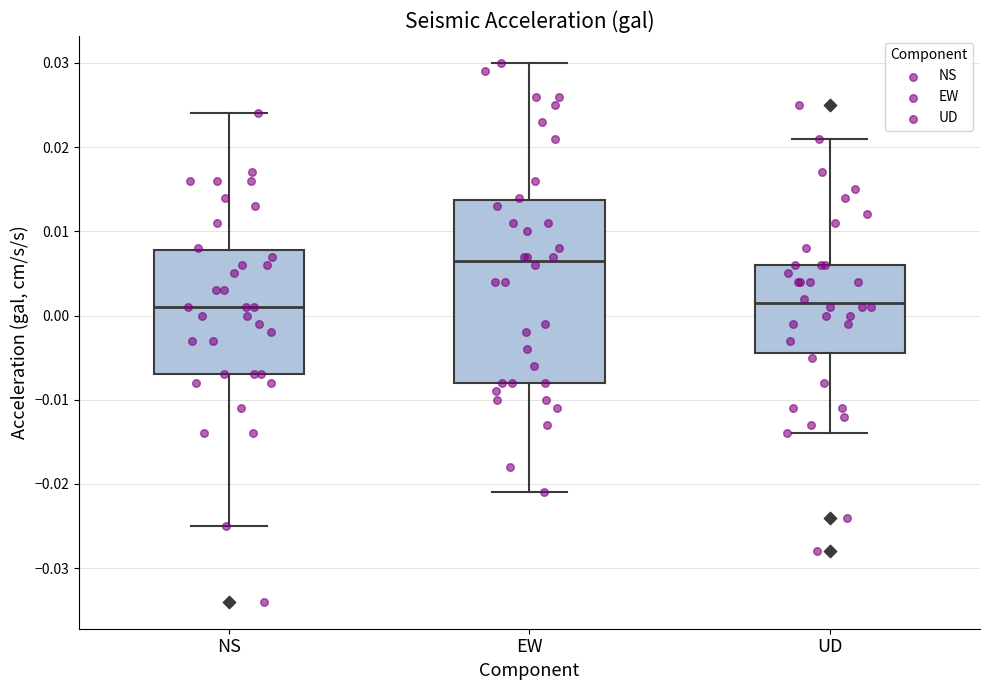

Which box is the tallest, from its lower edge to its upper edge?

EW